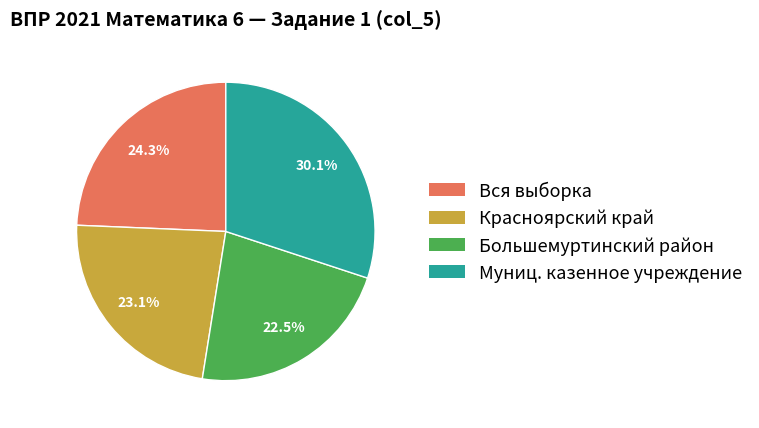

Is there any slice that represents more than half of the pie?

No